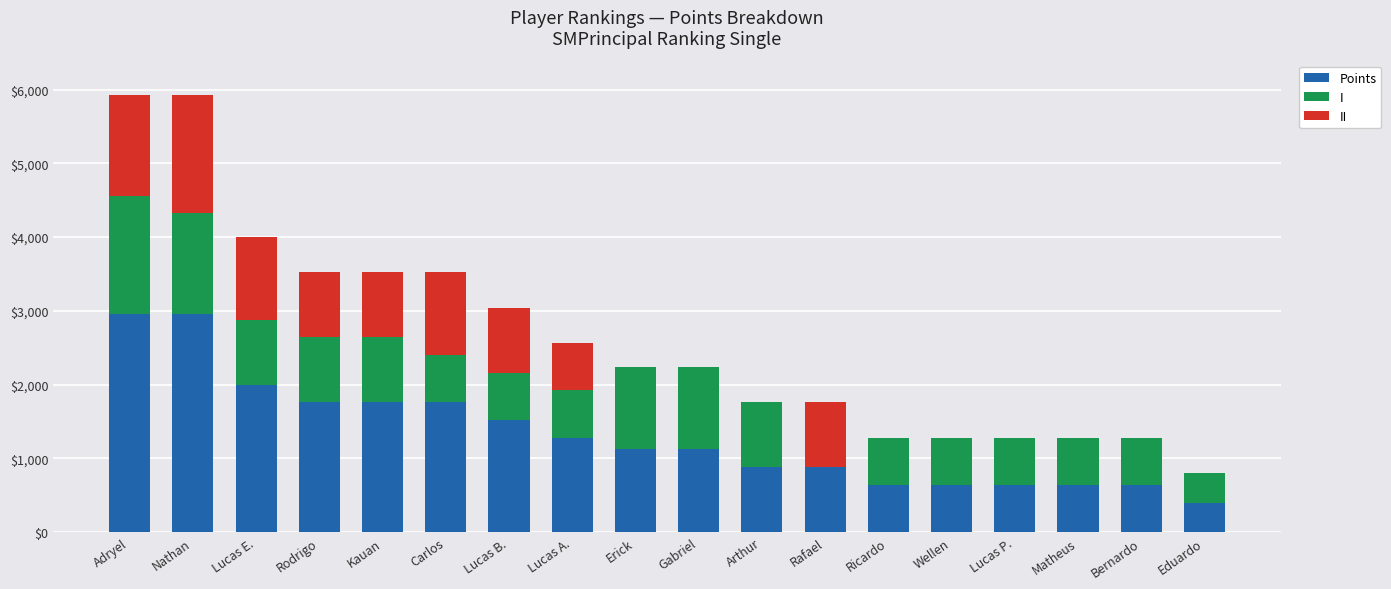

Are the bars horizontal?

No